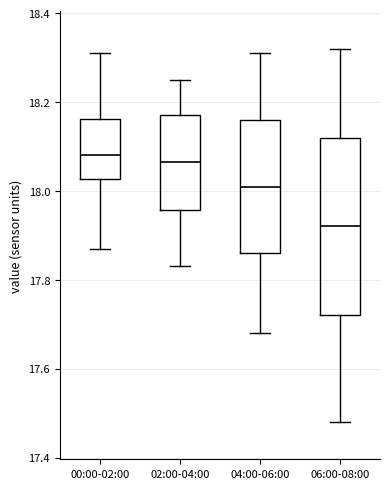

Which box's median line is the lowest?

06:00-08:00